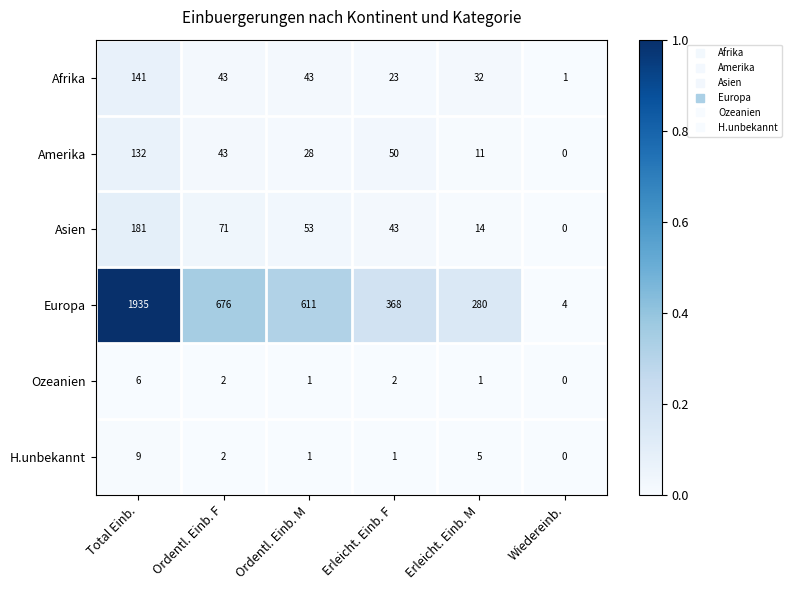

The Europa series shows 6 at Wiedereinb.. True or false?

False